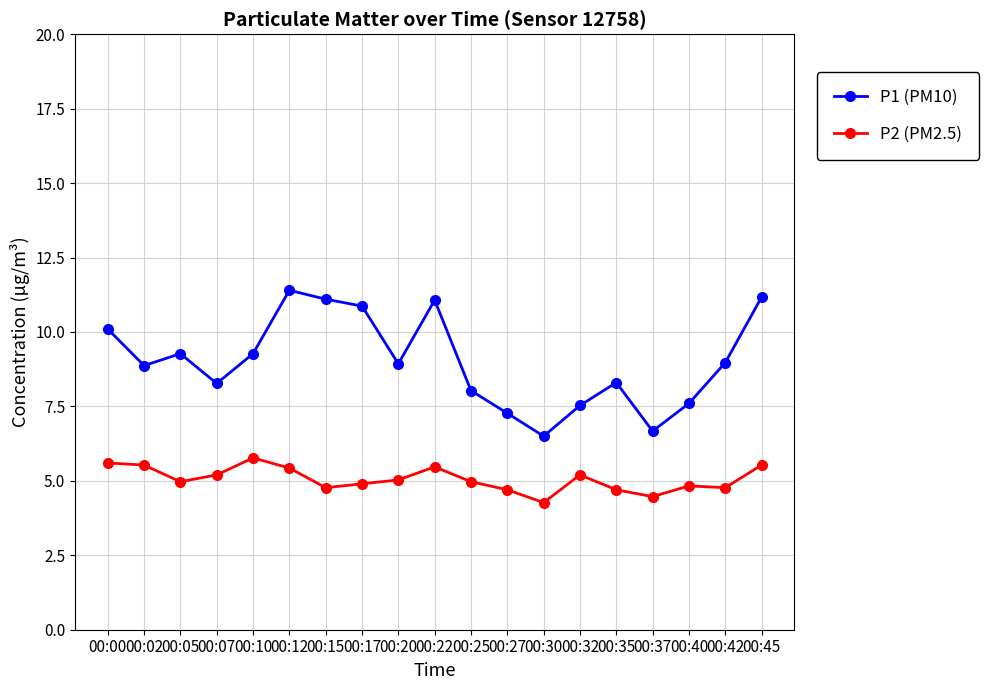

What is the total value across all series at 00:37?

11.1